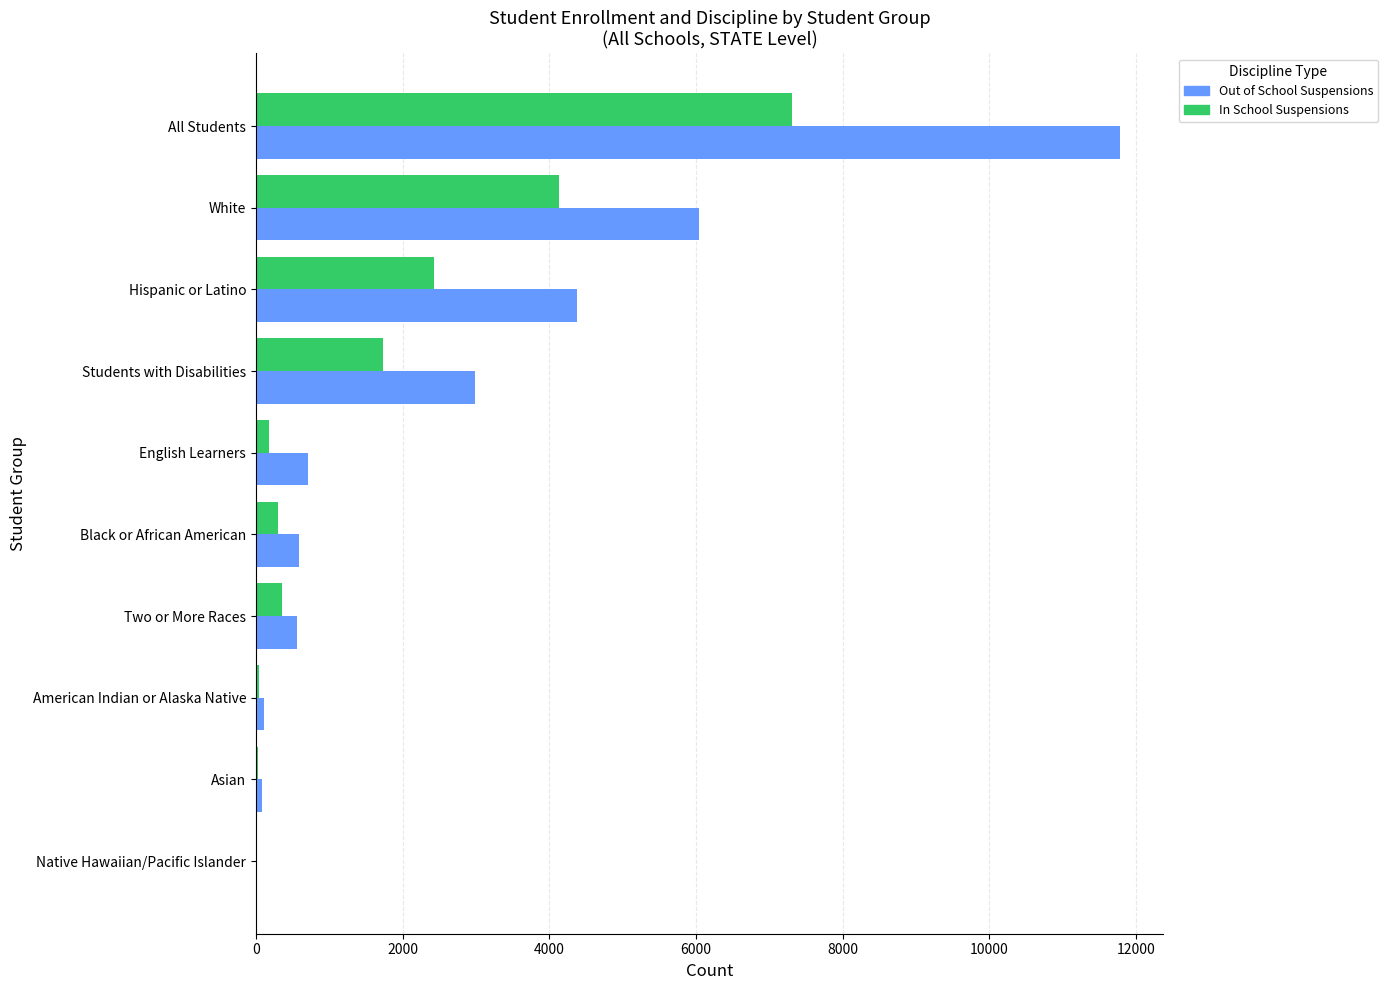

At which label does Out of School Suspensions reach its peak?

All Students